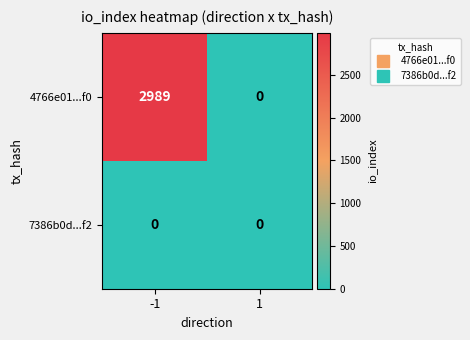

What is the difference between the maximum and minimum values in the 4766e01...f0 series?

2989